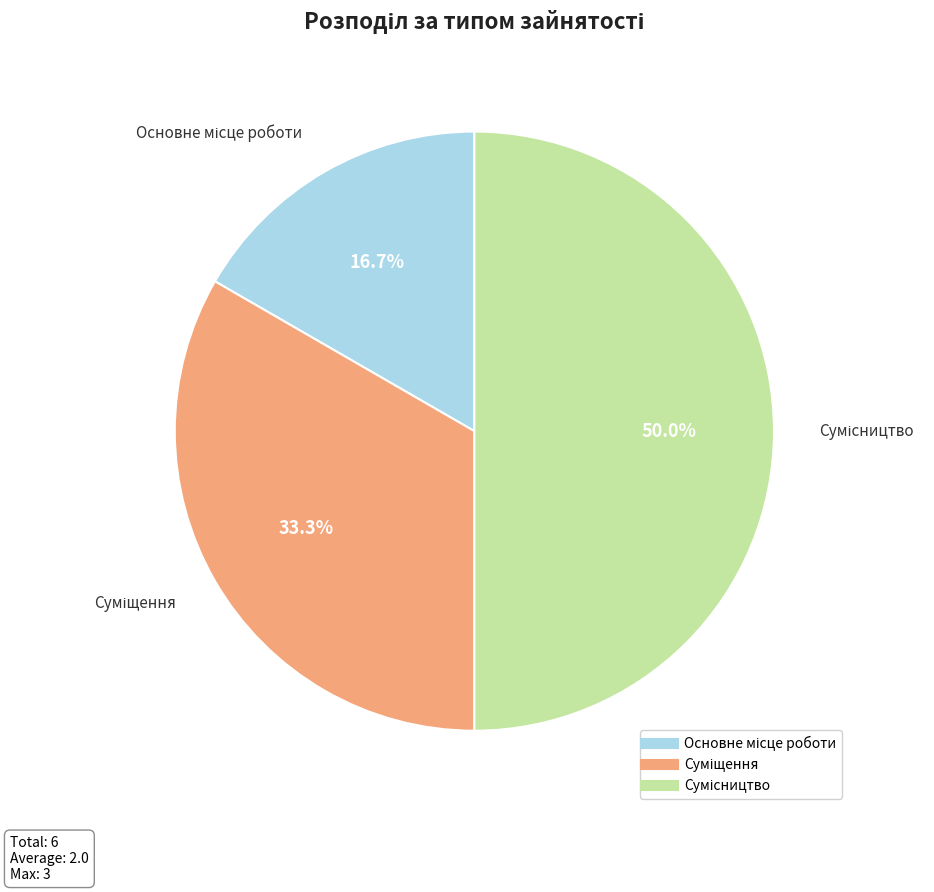

How many slices are in this pie chart?

3